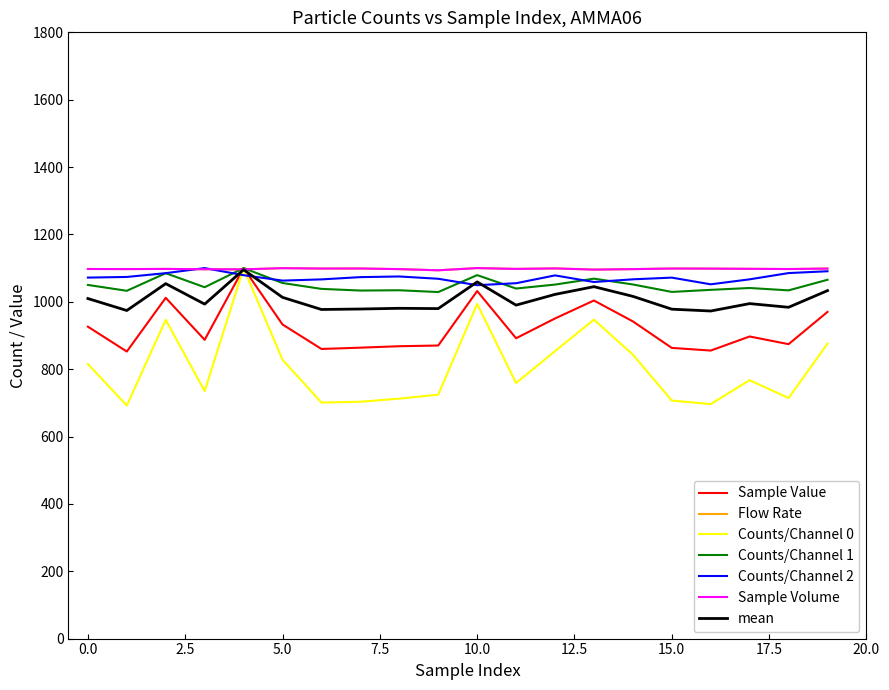

What is the minimum value shown in the chart?

691.9